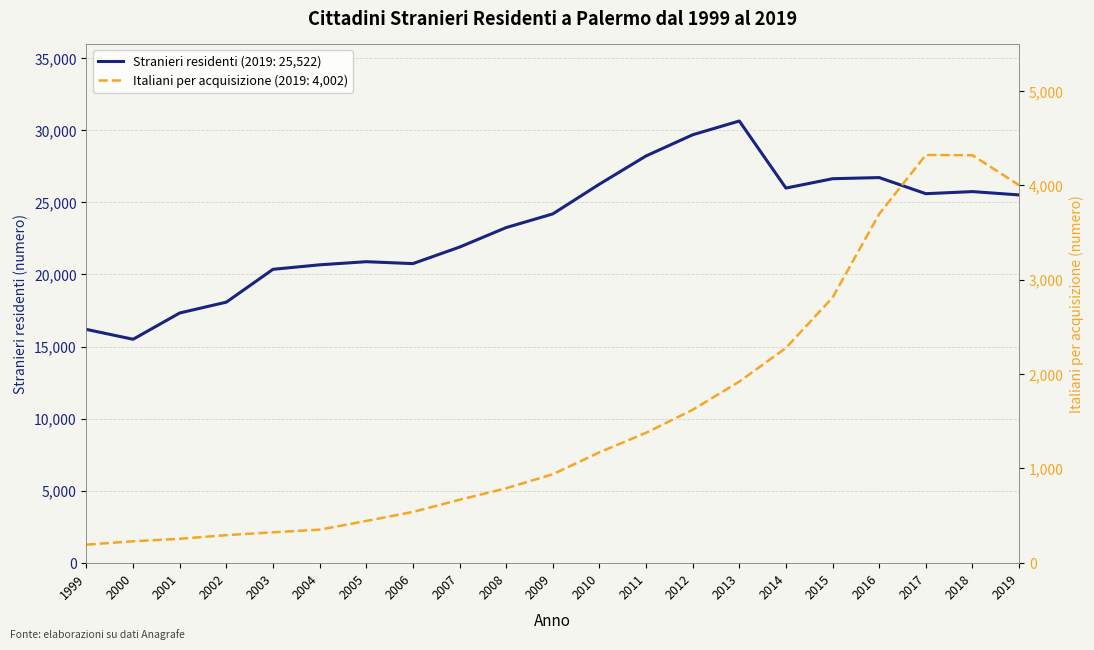

What value does the Italiani per acquisizione series have at 2002, to the nearest 10?

290